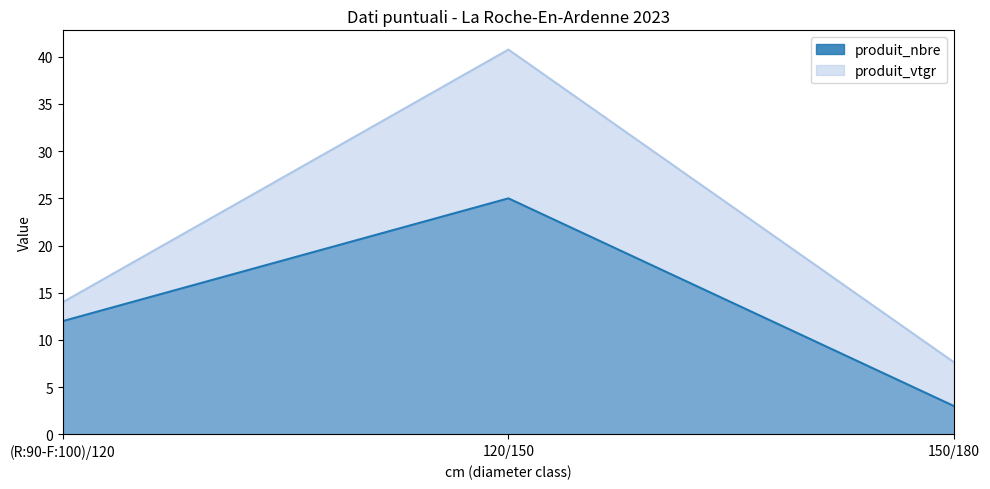

How many data points in produit_vtgr are less than 14?

1